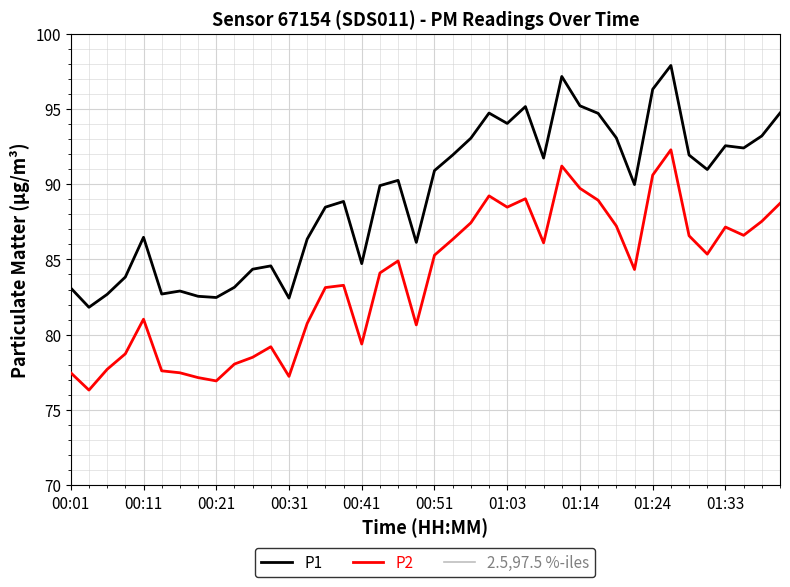

What is the difference between the second highest and second lowest values in the P1 series?

14.7